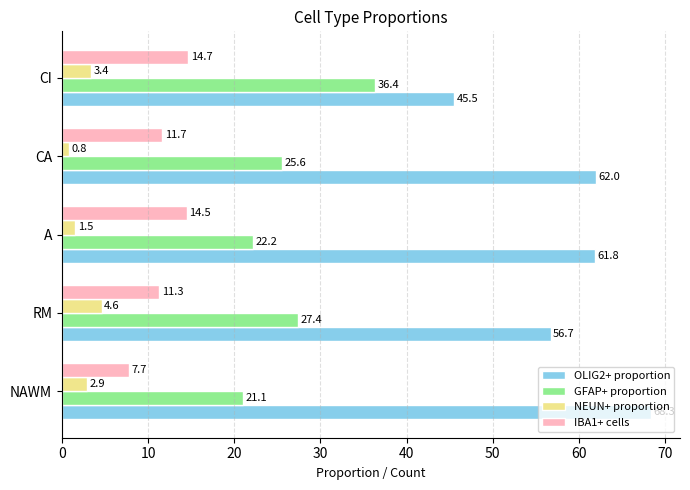

What is the total value across all series at A?

100.0